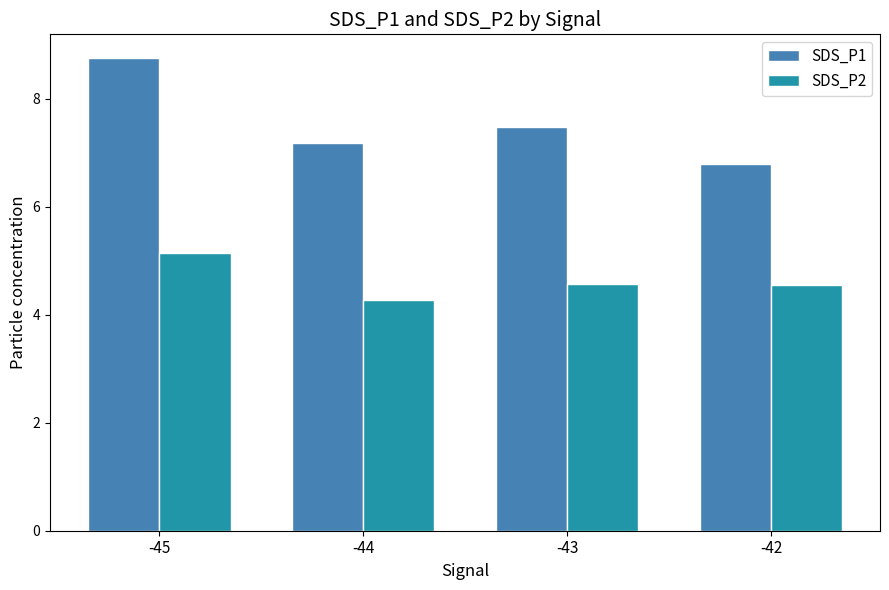

Which series has the largest total across all categories?

SDS_P1